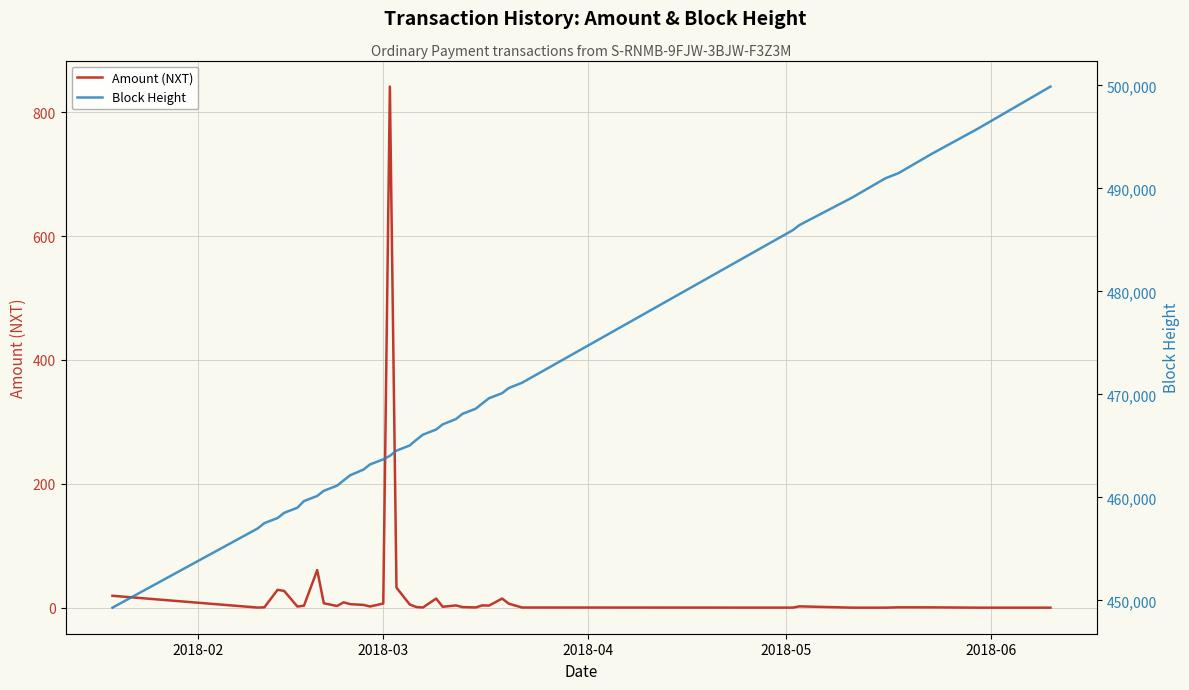

Does the chart display data point markers on the line(s)?

No